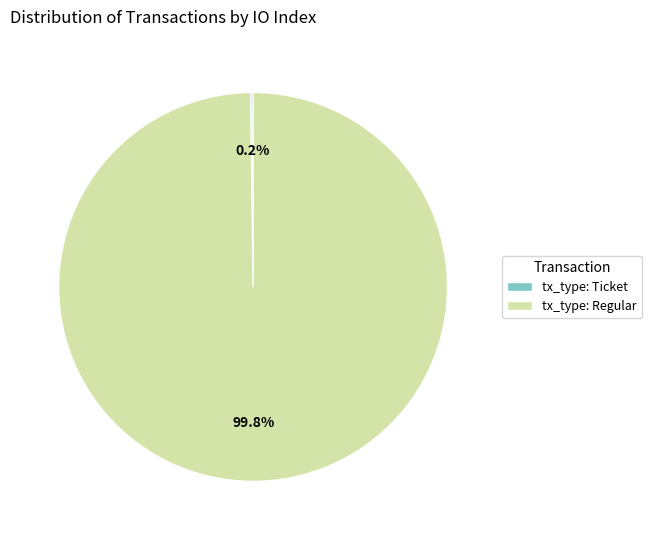

Is there any slice that represents more than half of the pie?

Yes